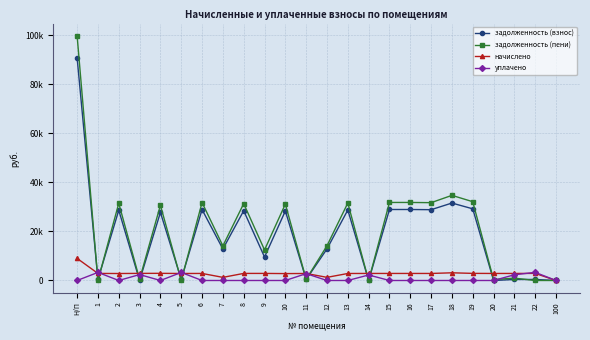

What are all the series names shown in the legend?

задолженность (взнос), задолженность (пени), начислено, уплачено